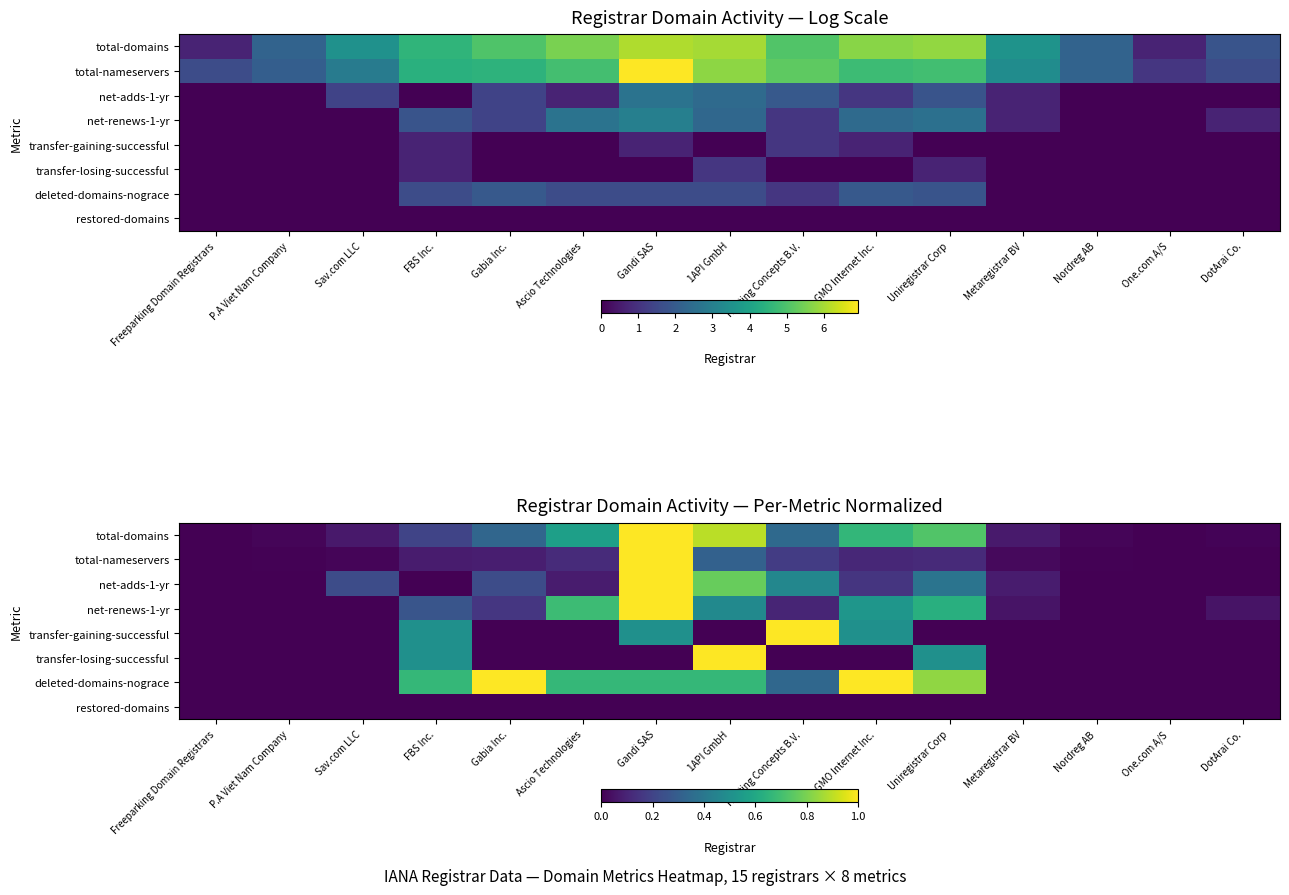

What is the difference between the highest and lowest values at Gandi SAS?

1.0